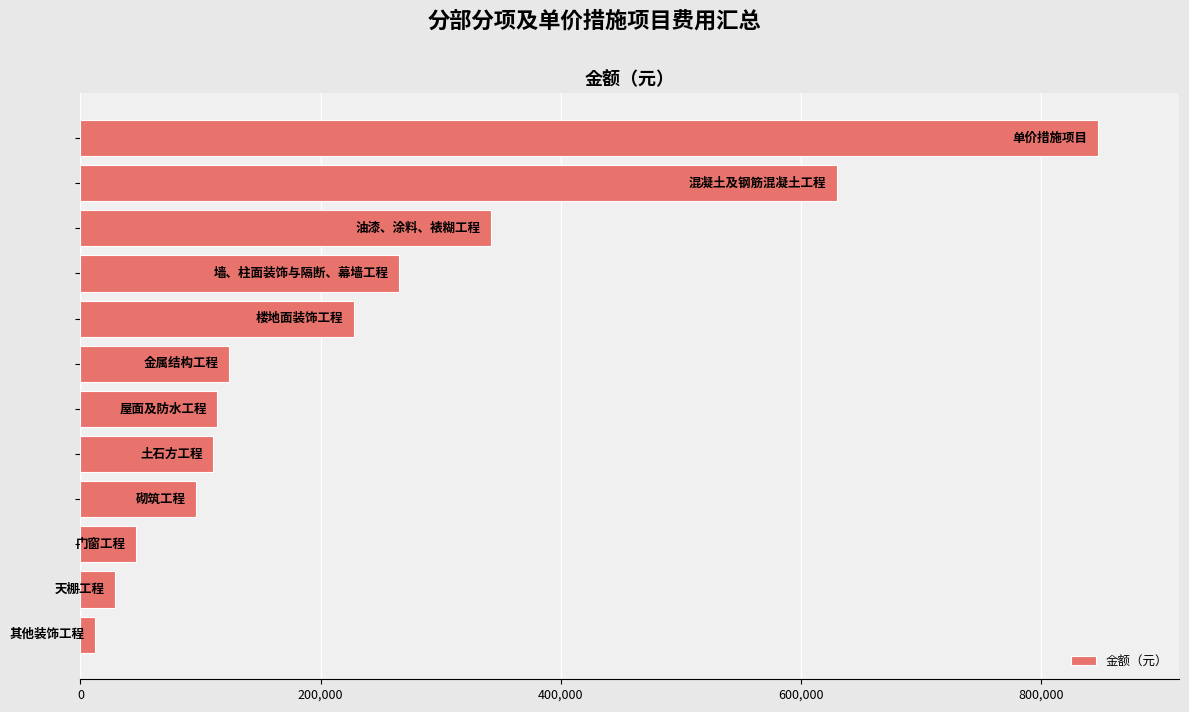

What is the smallest value displayed?

12277.5